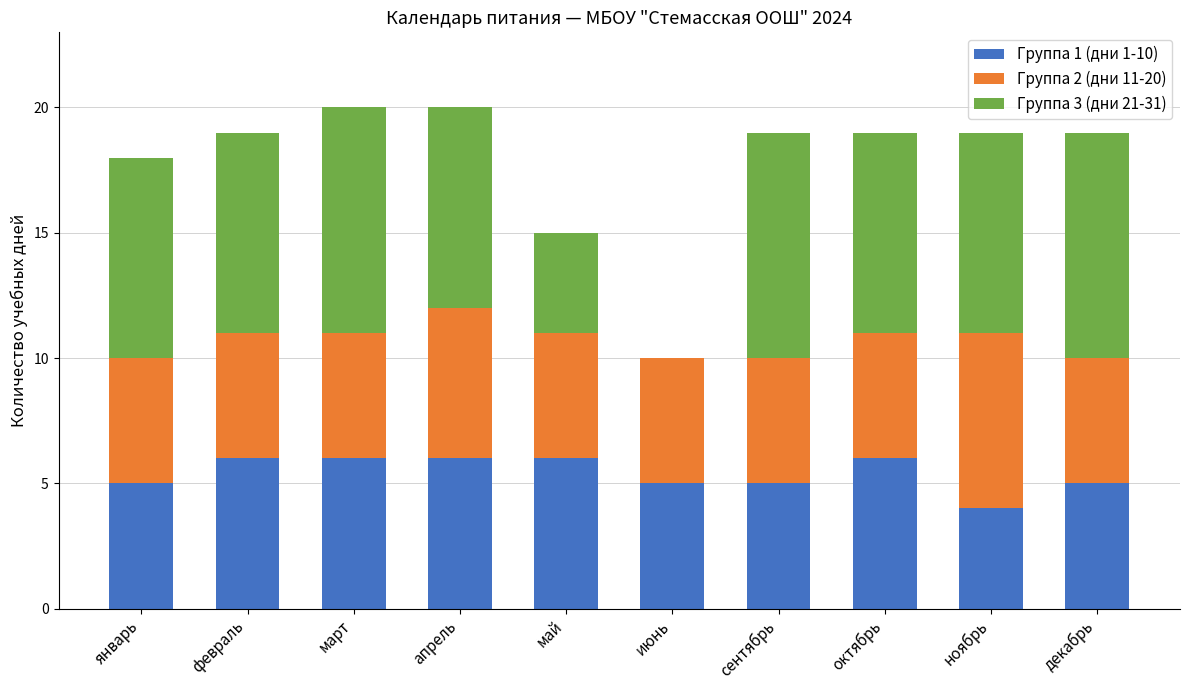

True or false: Группа 1 (дни 1-10) has a value of 3 at февраль.

False